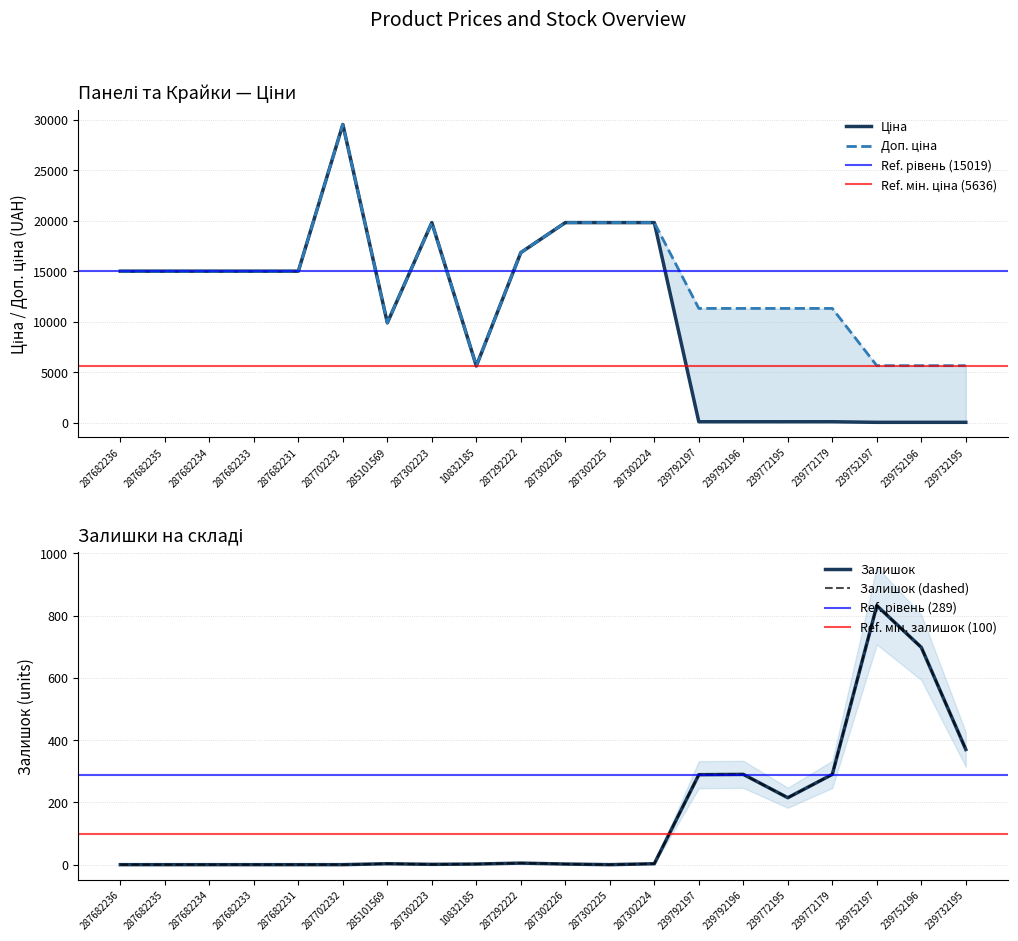

What is the difference between the Доп. ціна values at 239792196 and 239752196?

5667.0